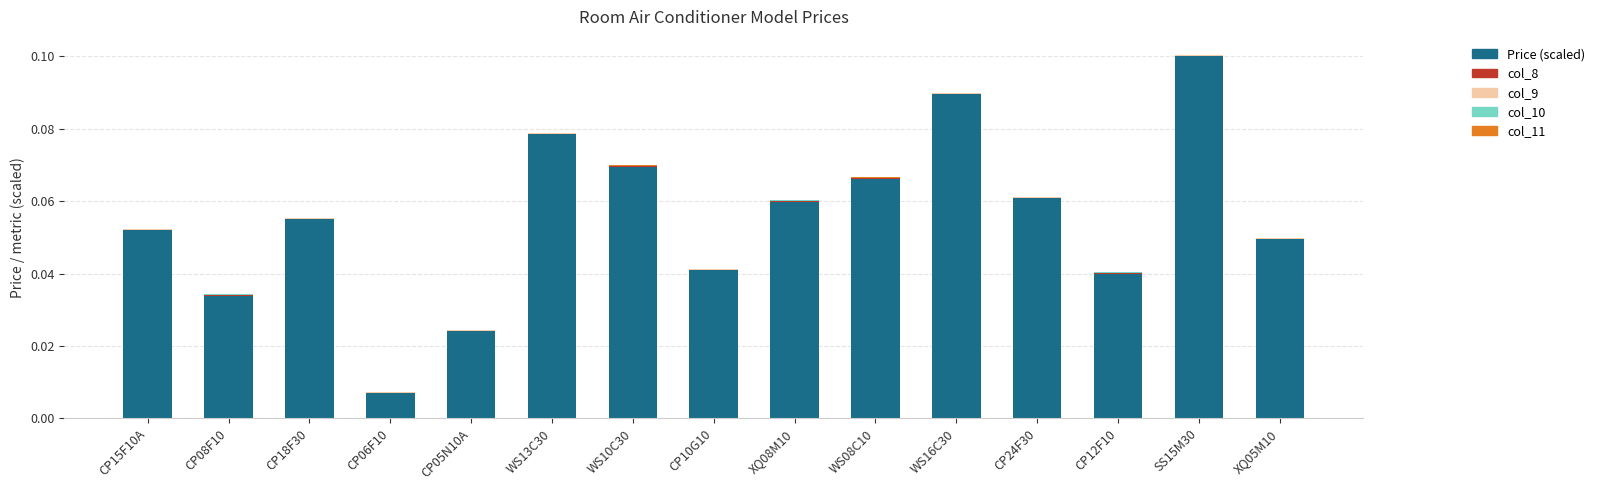

Does the chart contain stacked bars?

Yes